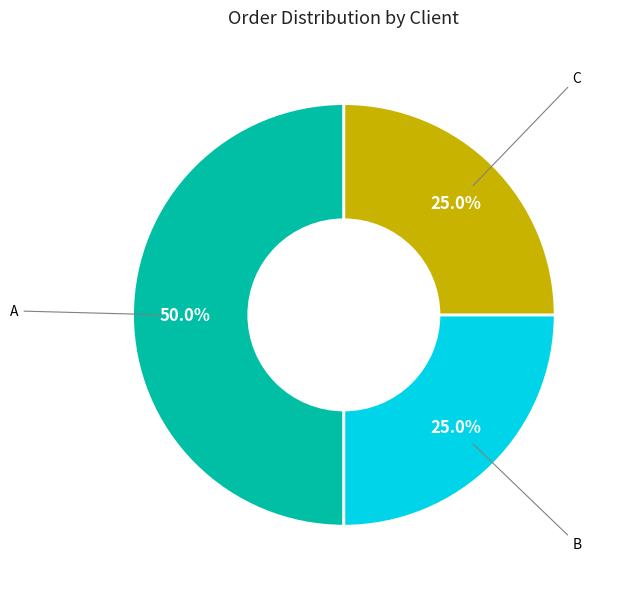

To the nearest percent, what percentage of the pie is B?

25%